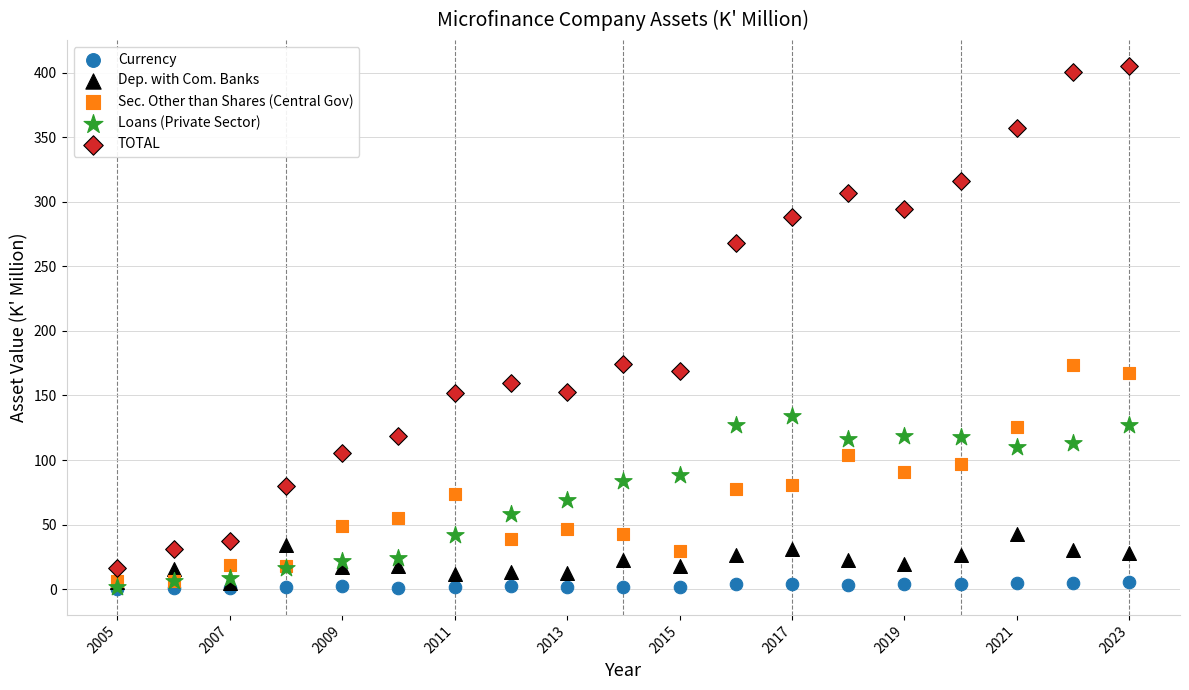

What are all the series names shown in the legend?

Currency, Dep. with Com. Banks, Sec. Other than Shares (Central Gov), Loans (Private Sector), TOTAL